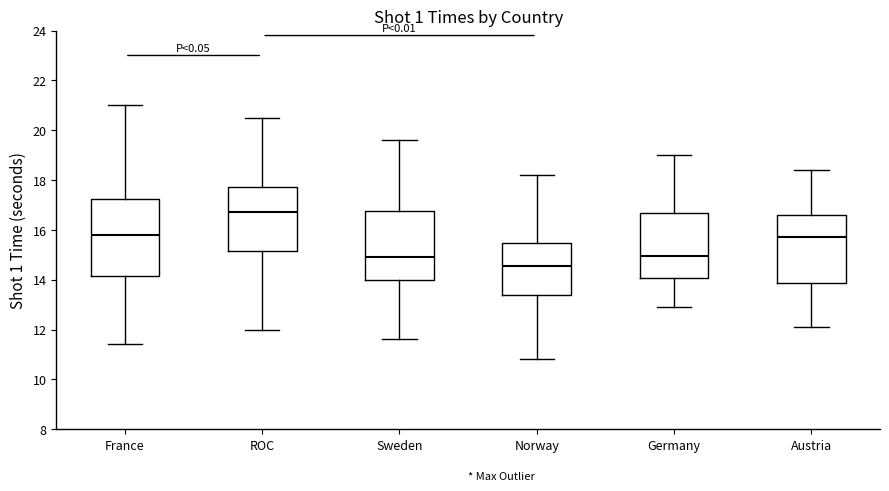

Where is the upper edge of the box for Sweden on the y-axis? The values are not printed on the chart, so give them approximately, as read against the axis.

16.8